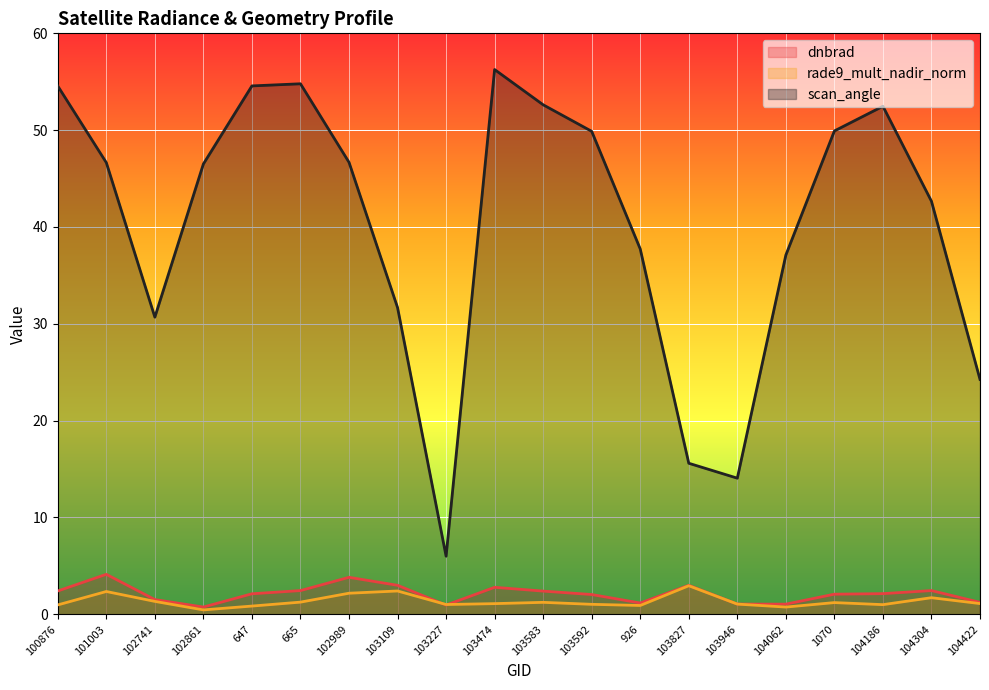

What is the difference between the scan_angle values at 102989 and 1070?

3.2